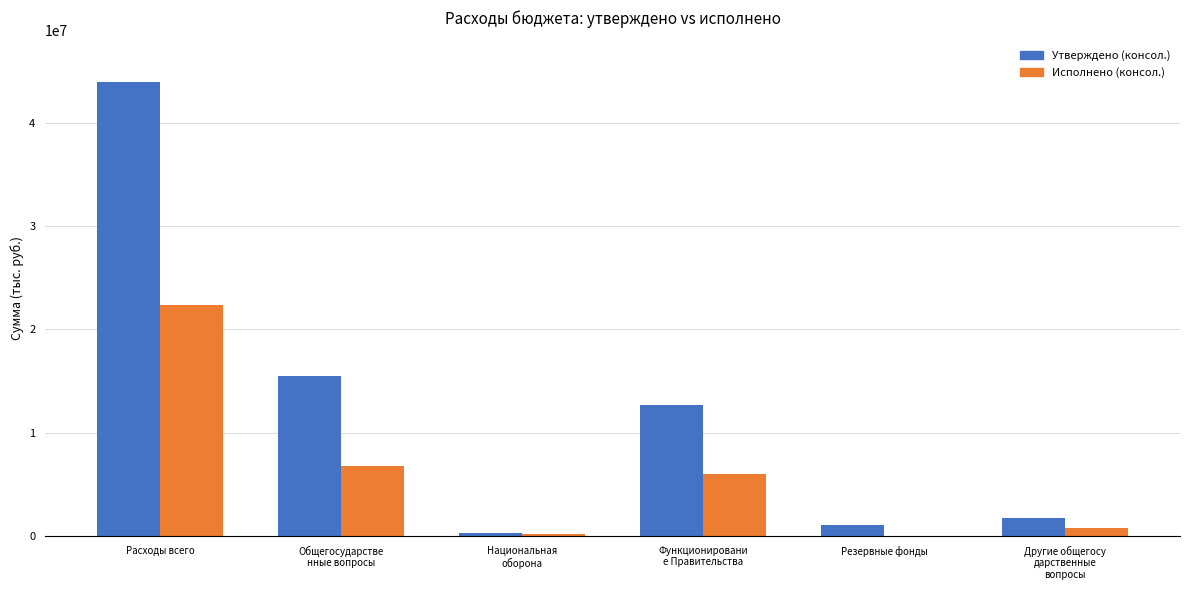

Where does the Утверждено (консол.) series first go above 12651000?

Расходы всего